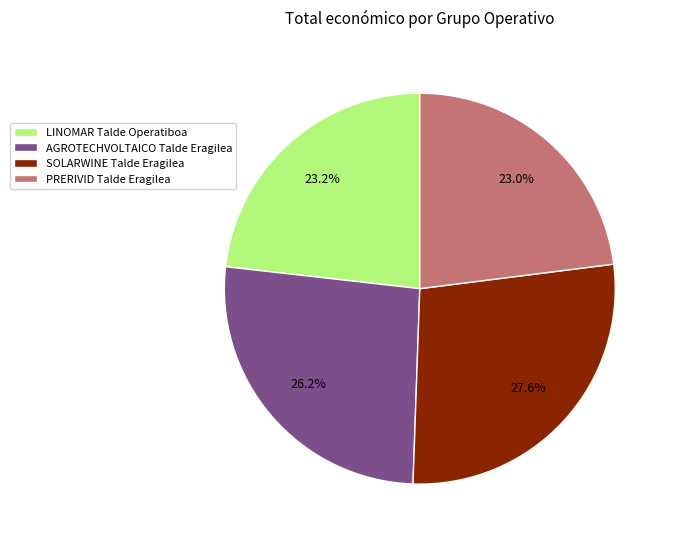

Combined, do SOLARWINE Talde Eragilea and PRERIVID Talde Eragilea account for over 50%?

Yes